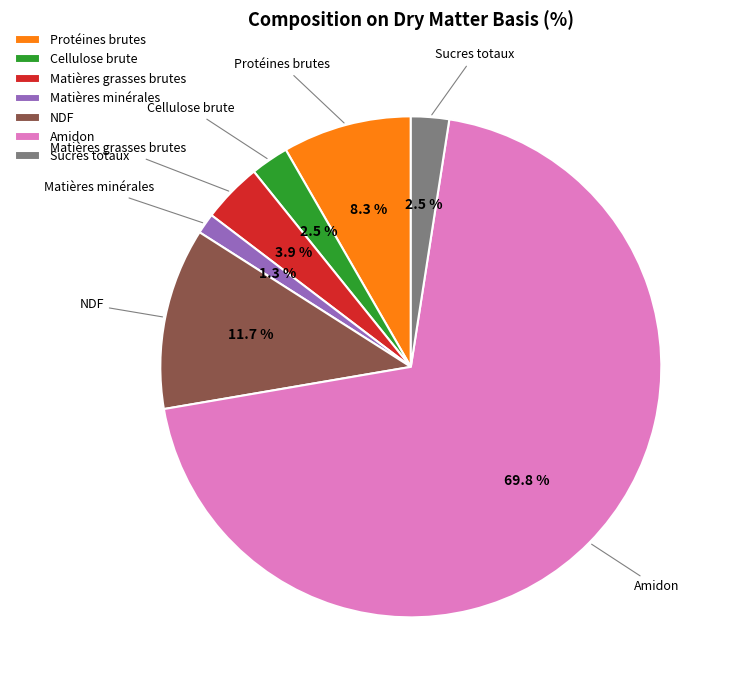

Does Amidon account for over 50% of the chart?

Yes